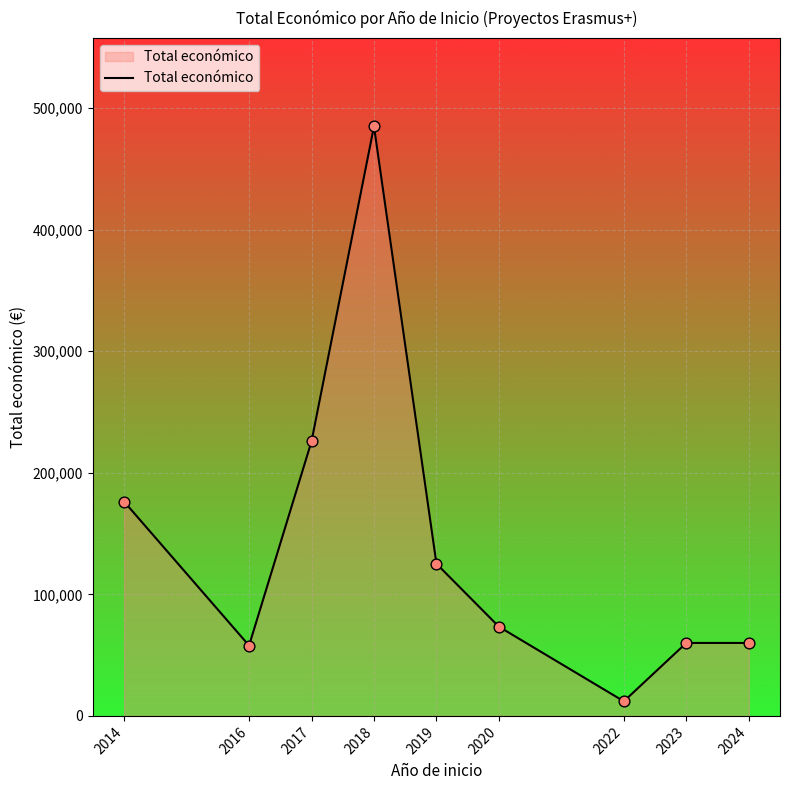

Approximately how many times larger is the value at 2023 compared to 2020?

0.8